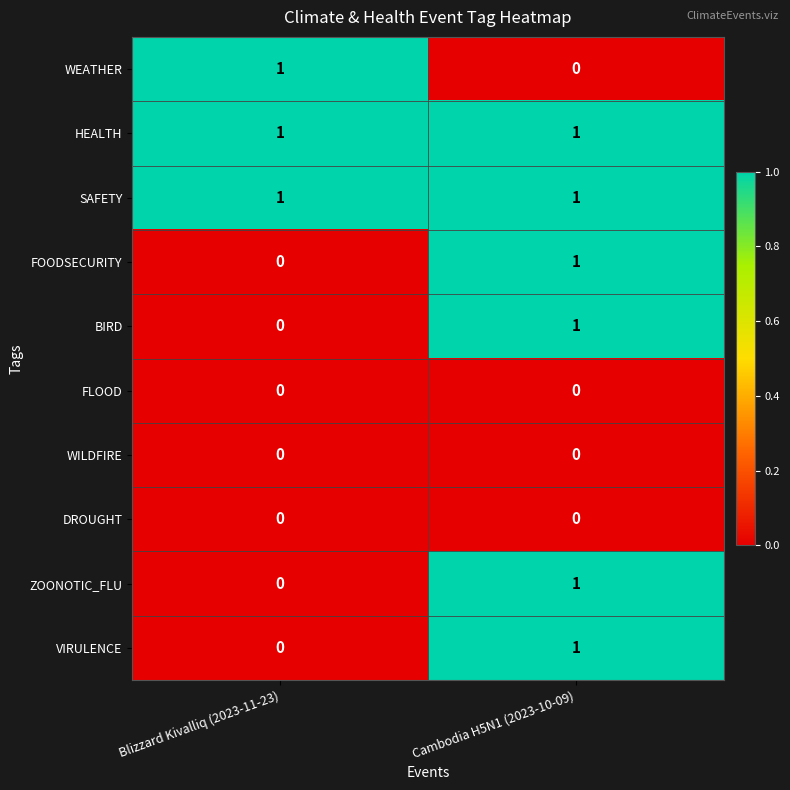

Is it true that SAFETY equals 2 at Cambodia H5N1 (2023-10-09)?

False